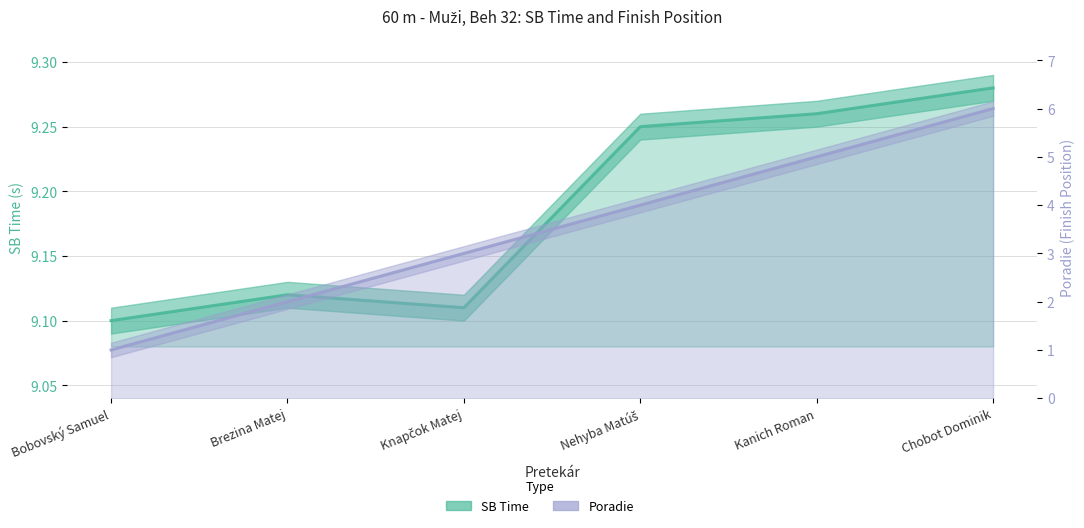

In SB, how many points are lower than both neighbors (excluding endpoints)?

1